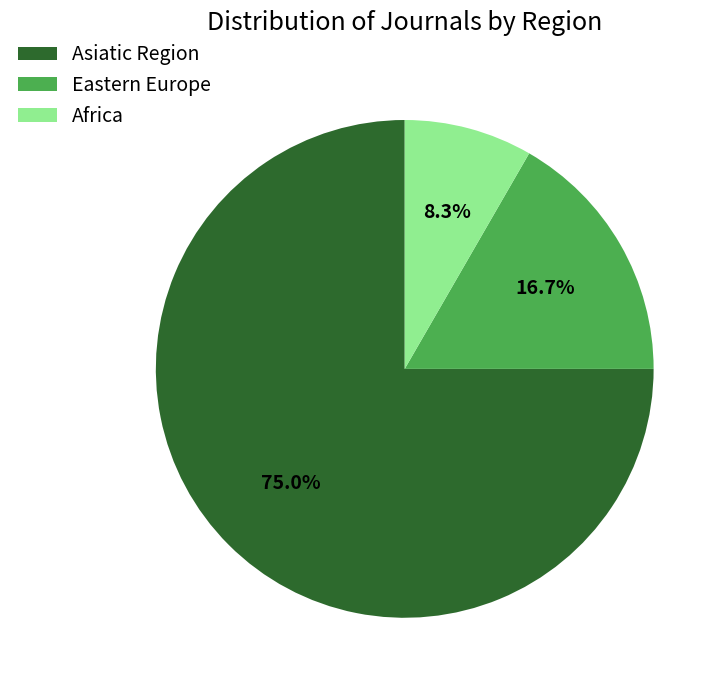

Which slice represents more than half of the pie?

Asiatic Region